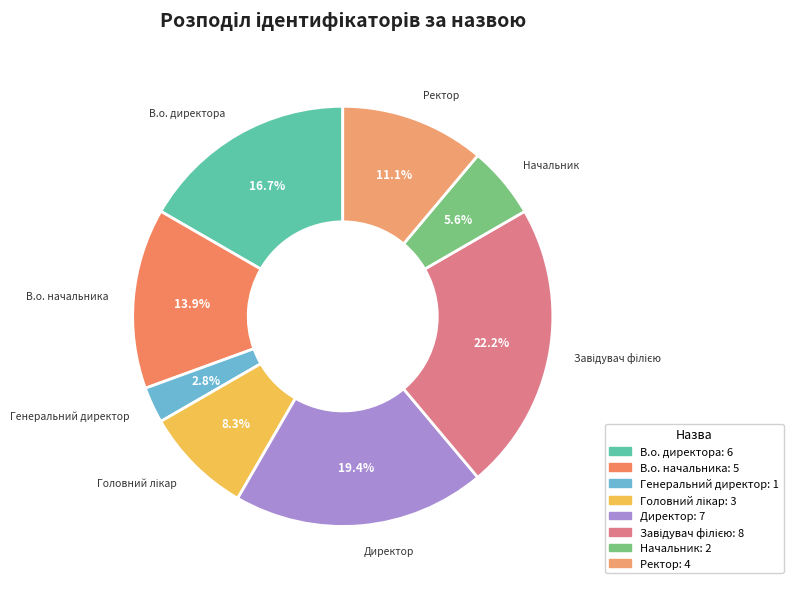

Does В.о. начальника represent more than half of the total?

No